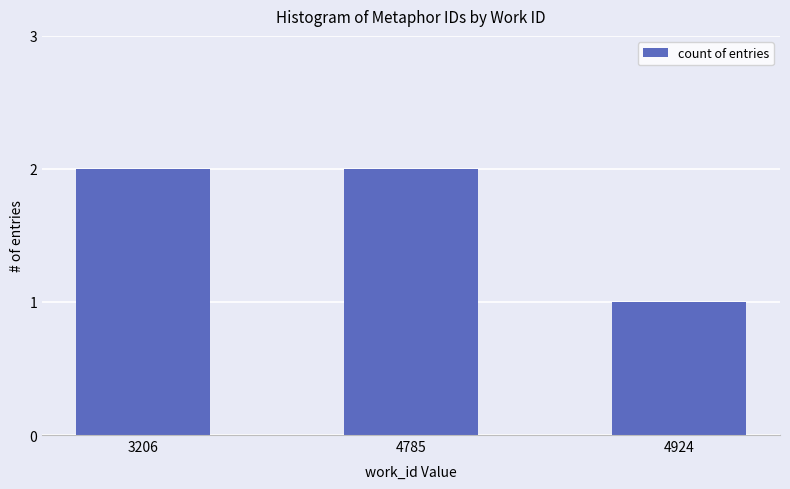

Is it true that the value at 3206 is 2?

True